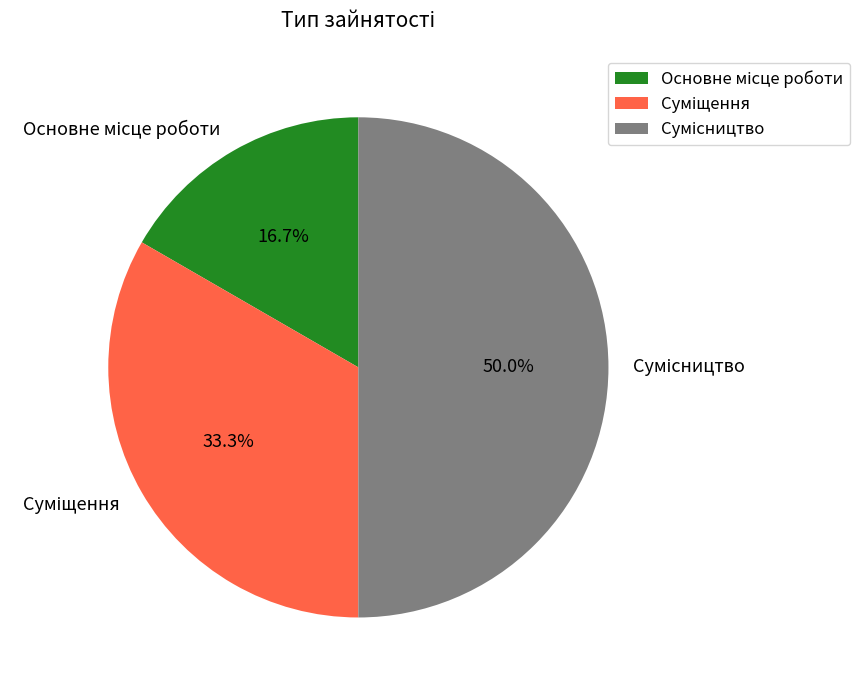

Rank the categories by value from highest to lowest.

Сумісництво, Суміщення, Основне місце роботи